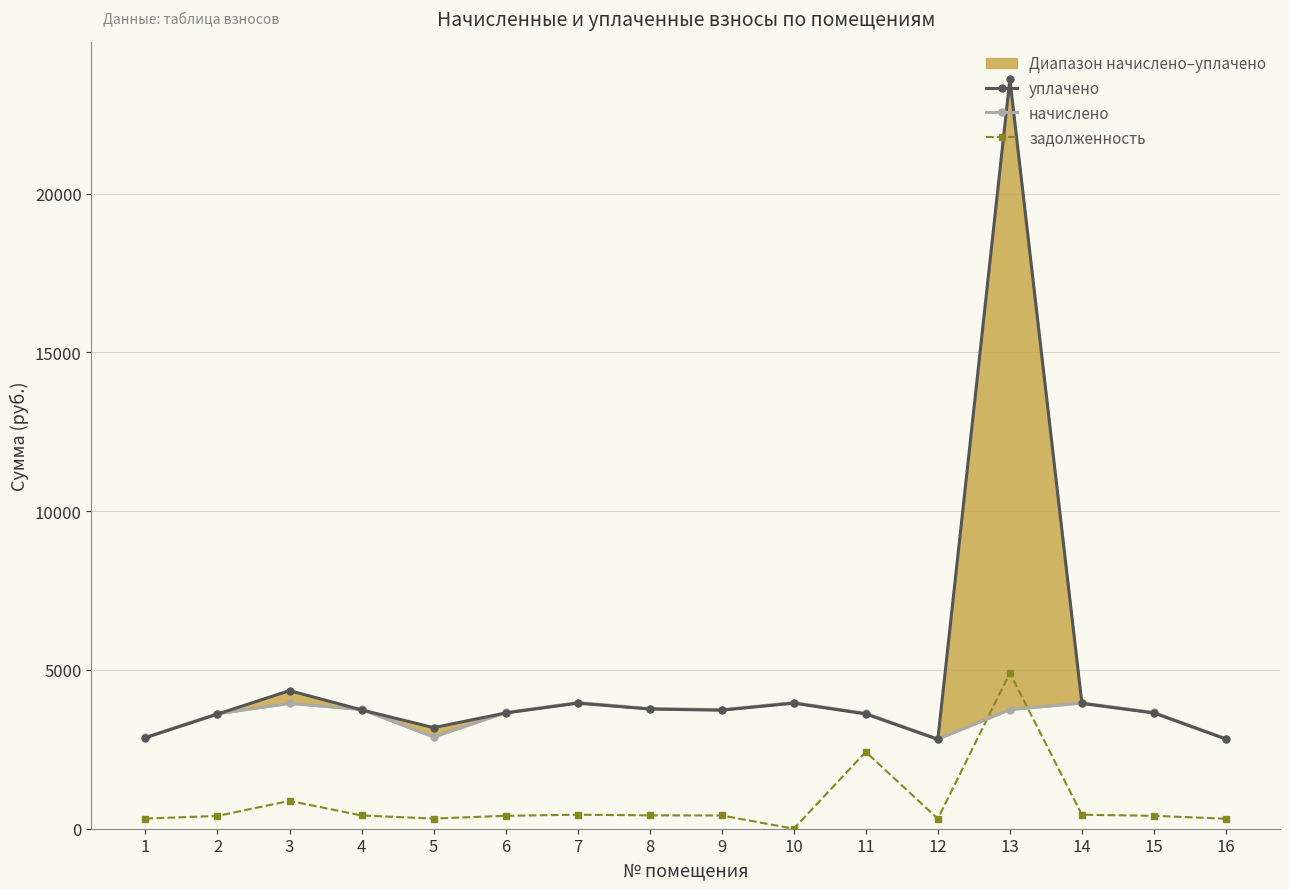

Reading left to right, what are all the values shown in this chart?

уплачено: 2865.8	3608.8	4348.6	3741.4	3183.1	3644.1	3953.7	3767.9	3732.6	3953.7	3614.0	2812.7	23601.3	3944.8	3644.1	2821.5
начислено: 2878.1	3624.3	3944.1	3757.5	2887.0	3659.8	3970.7	3784.1	3748.6	3970.7	3633.1	2824.8	3748.6	3961.8	3659.8	2833.7
задолженность: 319.8	402.7	876.5	417.5	320.8	406.6	441.2	420.5	416.5	0.0	2419.0	313.9	4901.9	440.2	406.6	314.9